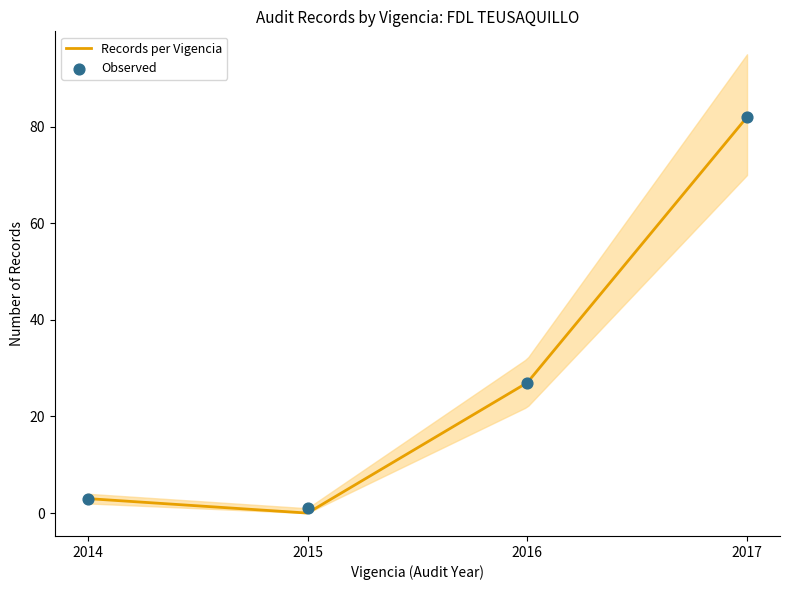

At how many categories does at least one series exceed 6?

2